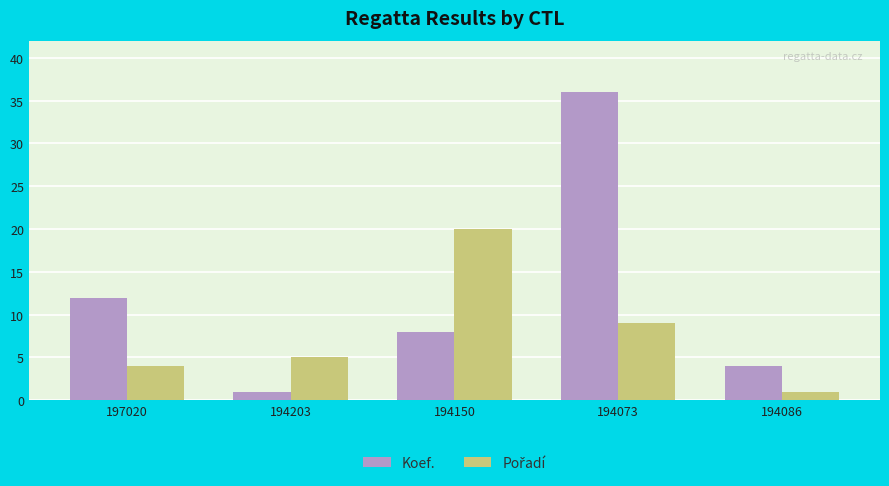

Does the chart contain any negative values?

No